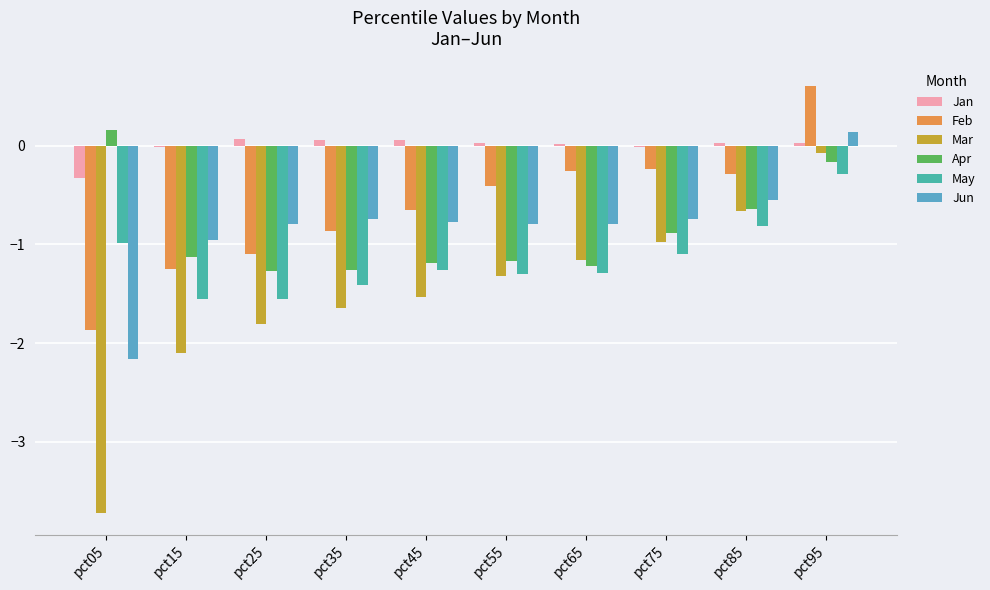

How many series are shown in this chart?

6